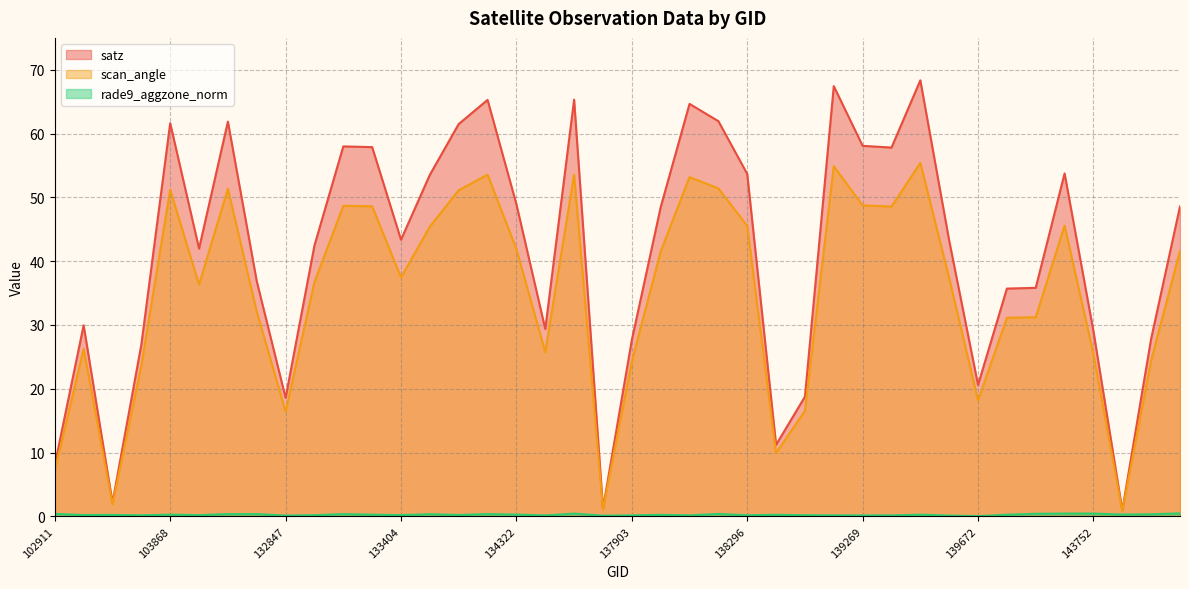

List the labels in order of scan_angle value, smallest first.

143943, 137715, 103515, 102911, 138688, 132847, 138881, 139672, 103634, 137903, 144136, 143752, 134505, 103396, 140059, 143151, 132488, 104346, 133027, 139475, 133404, 138092, 144331, 134322, 134124, 138296, 143343, 139283, 133223, 133209, 139269, 134138, 103868, 132296, 138282, 138105, 134308, 137322, 139094, 139462